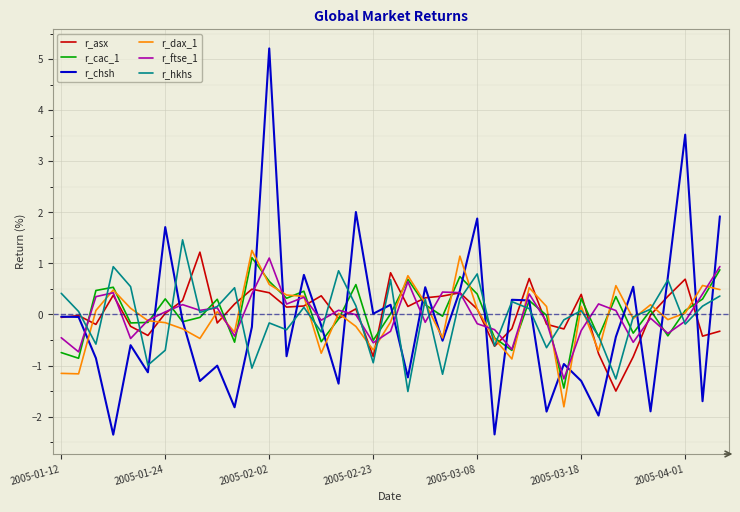

What are all the series names shown in the legend?

r_asx, r_cac_1, r_chsh, r_dax_1, r_ftse_1, r_hkhs